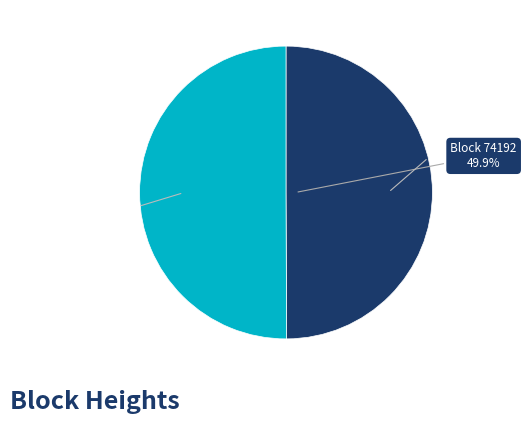

Is there any slice that represents more than half of the pie?

Yes